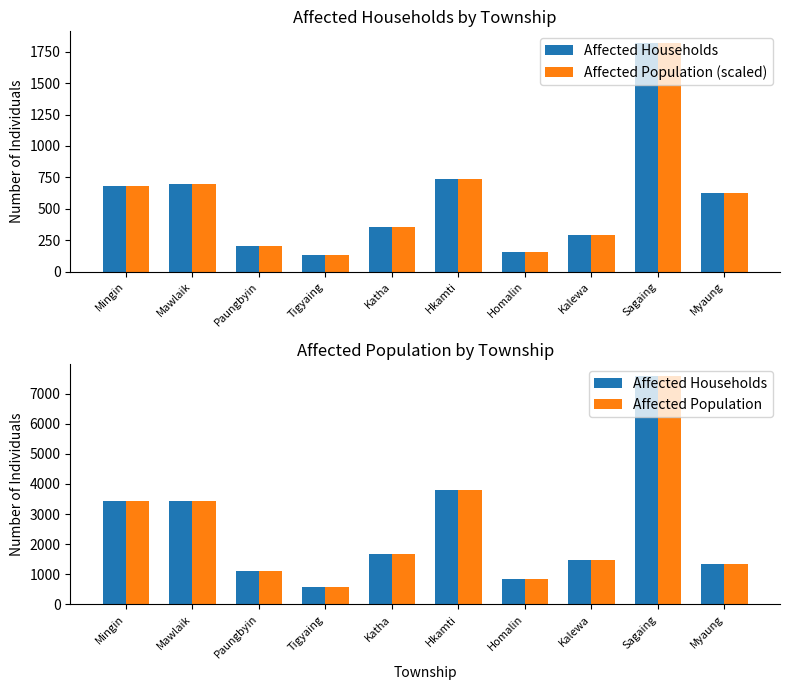

Reading left to right, extract all data points from this chart.

Affected Households: Mingin=3418	Mawlaik=3430	Paungbyin=1100	Tigyaing=585	Katha=1678	Hkamti=3812	Homalin=835	Kalewa=1482	Sagaing=7598	Myaung=1336
Affected Population (scaled): Mingin=685	Mawlaik=701	Paungbyin=204	Tigyaing=131	Katha=353	Hkamti=741	Homalin=155	Kalewa=289	Sagaing=1821	Myaung=624
Affected Population: Mingin=3418	Mawlaik=3430	Paungbyin=1100	Tigyaing=585	Katha=1678	Hkamti=3812	Homalin=835	Kalewa=1482	Sagaing=7598	Myaung=1336